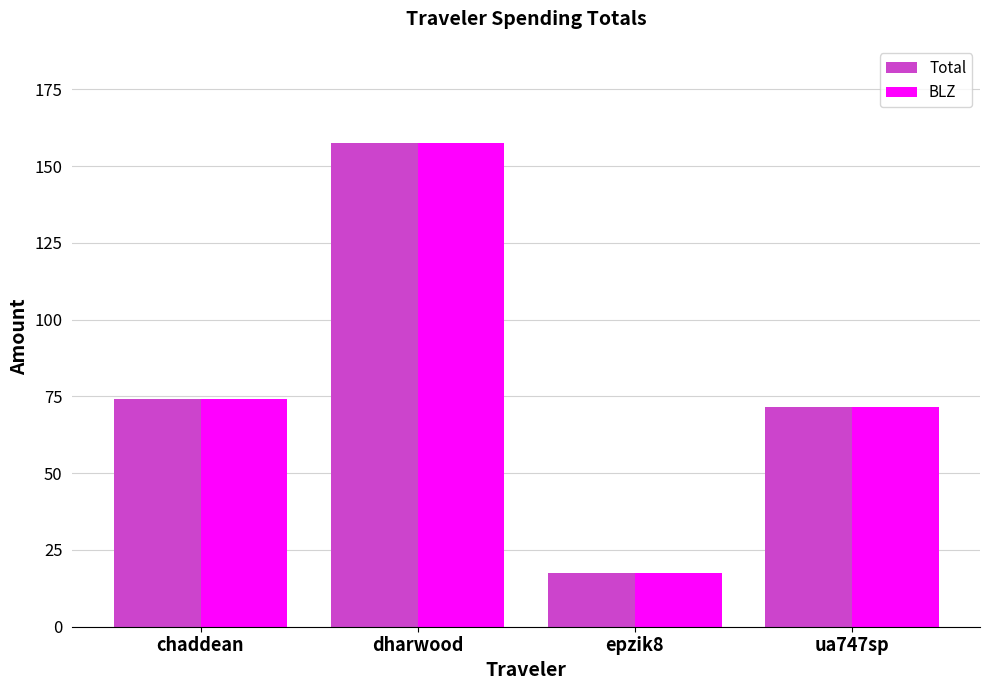

At which category is the sum across all series the highest?

dharwood